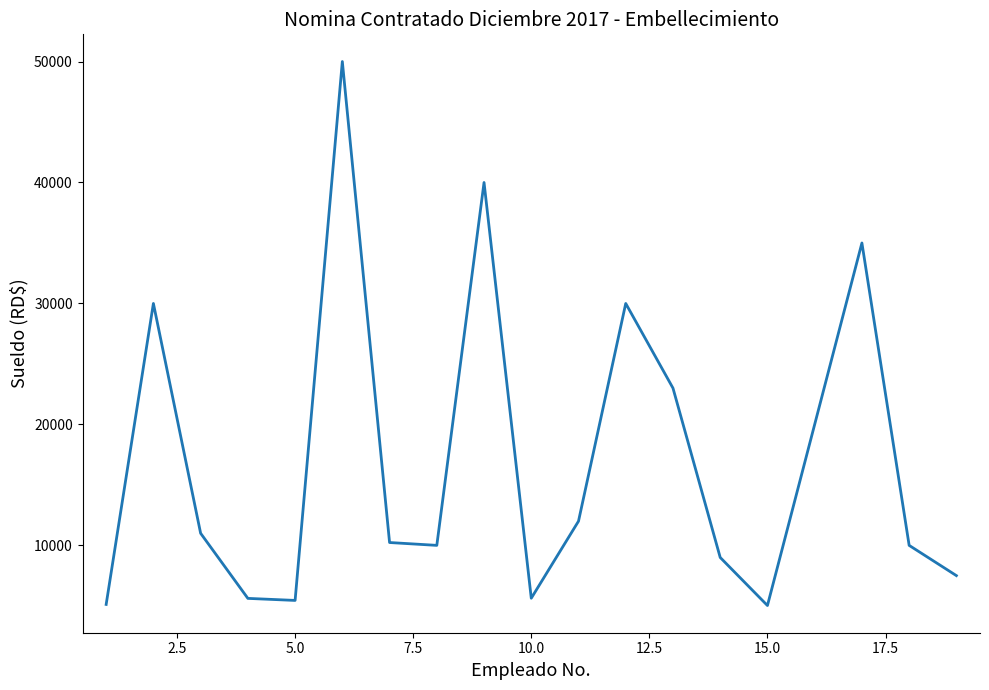

What is the smallest value displayed?

5027.2